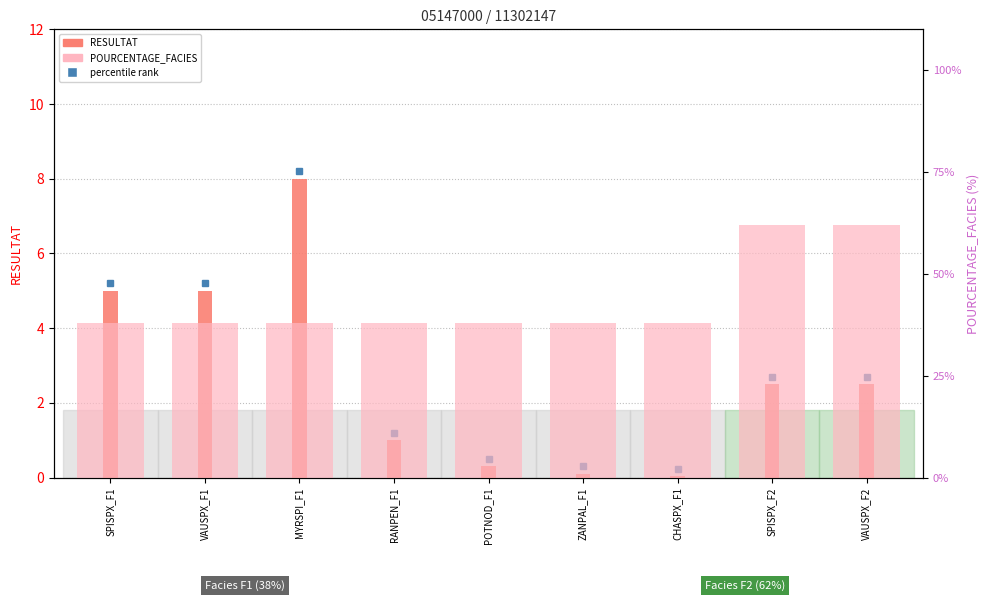

Rank the series at SPISPX_F2 from highest to lowest value.

POURCENTAGE_FACIES, RESULTAT